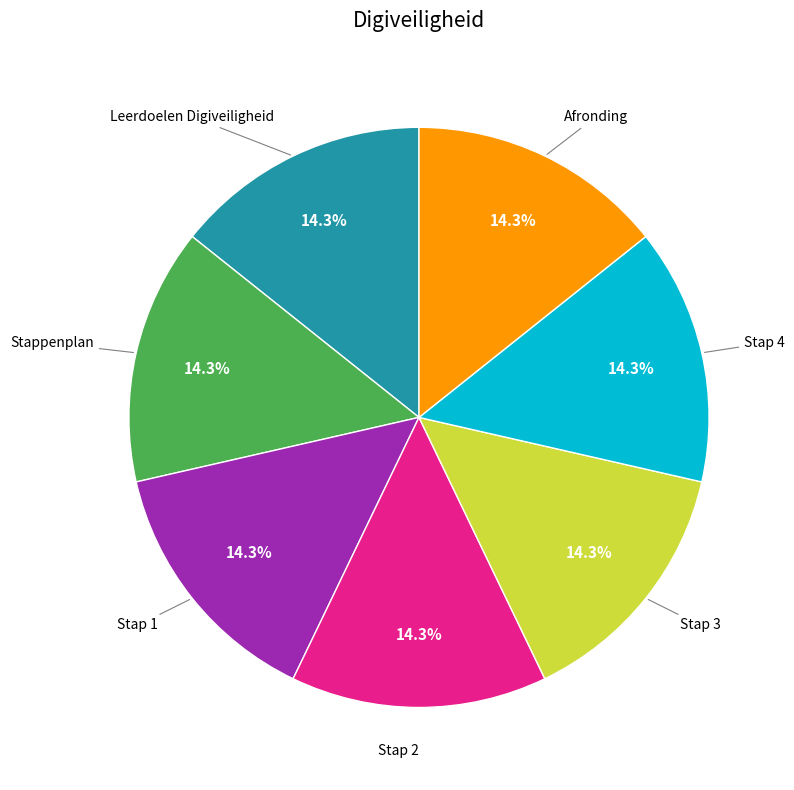

Does any single category account for the majority?

No